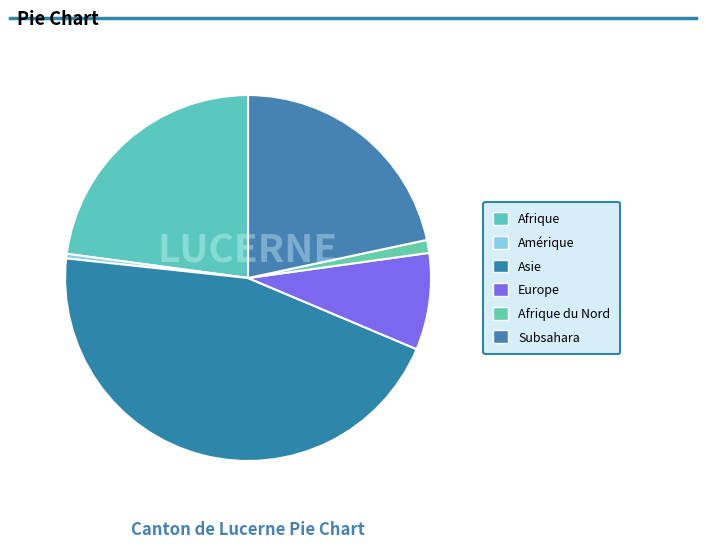

Rank the categories by value from lowest to highest.

Amérique, Afrique du Nord, Europe, Subsahara, Afrique, Asie